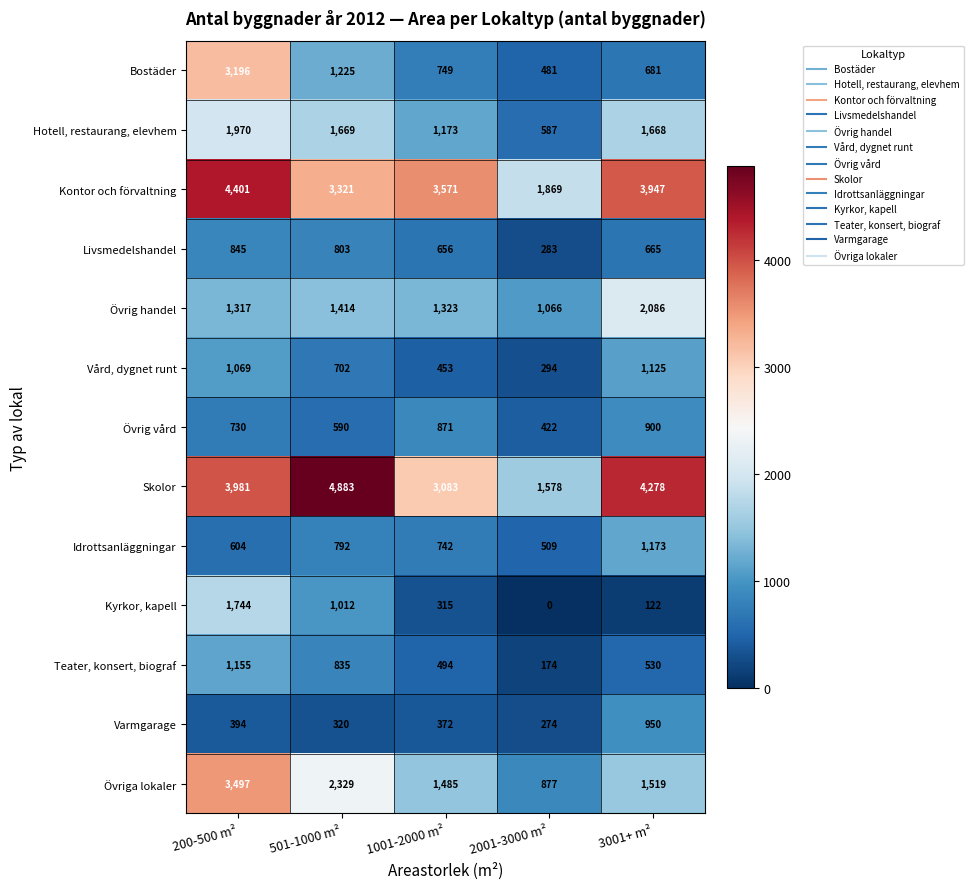

Which series has the largest total across all categories?

Skolor